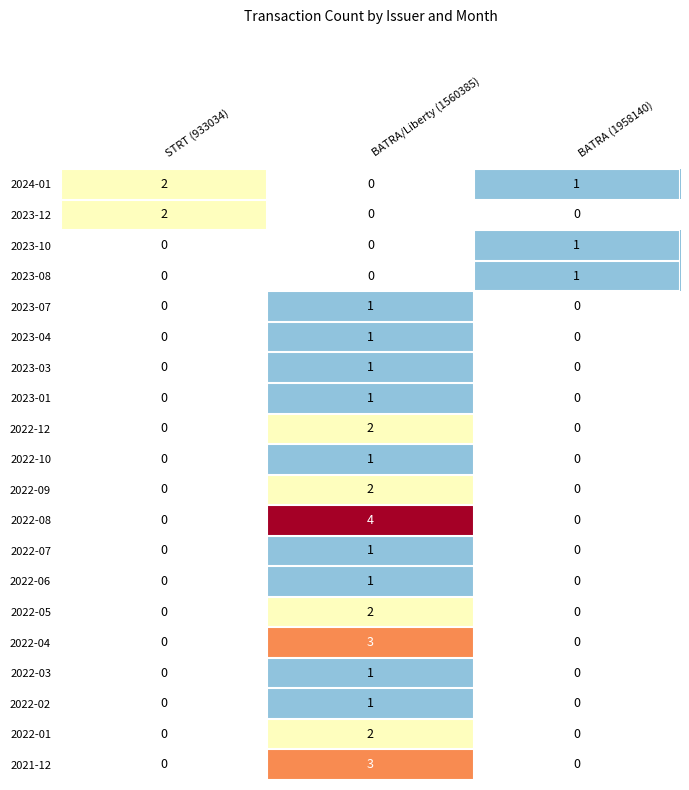

Which label corresponds to the largest value in the chart?

BATRA/Liberty (1560385)